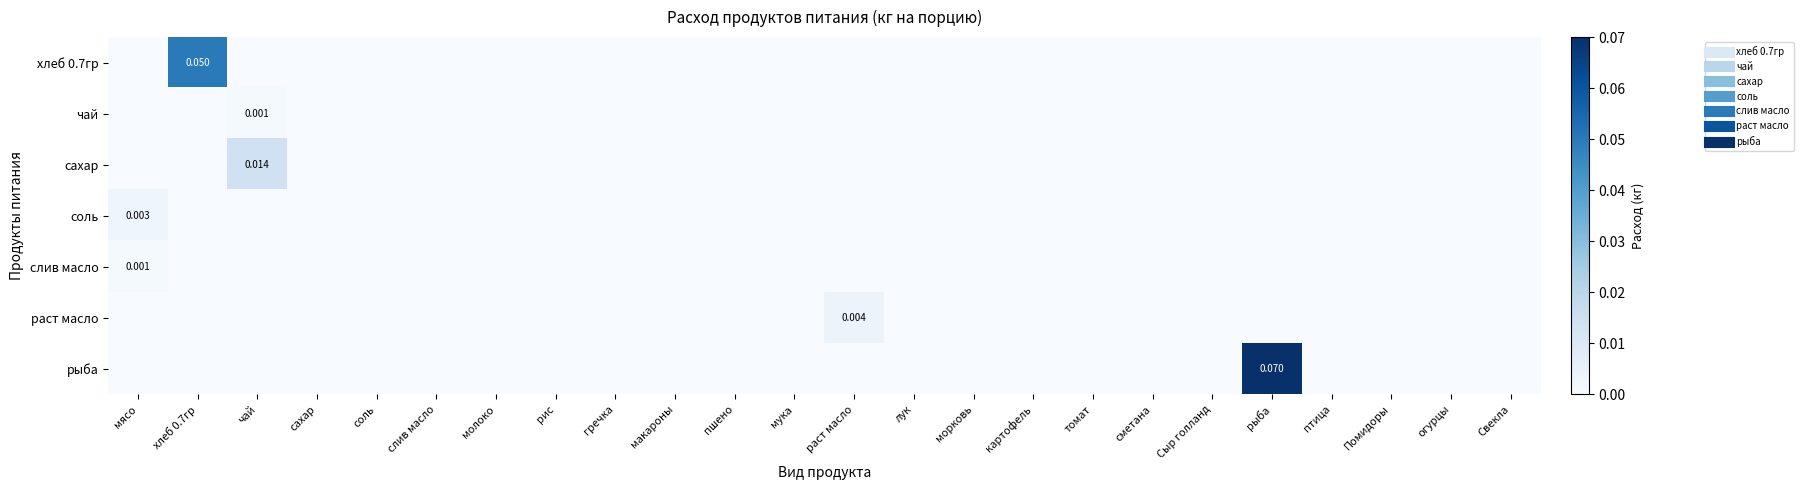

What is the spread (max minus min) of values at хлеб 0.7гр?

0.1